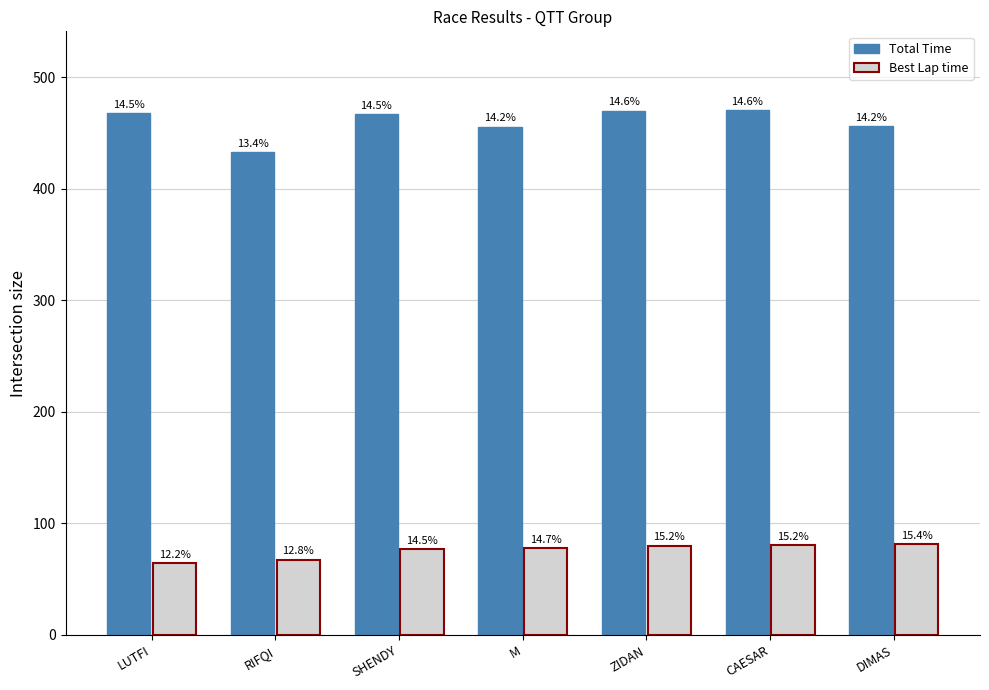

How many bars are there in total?

14